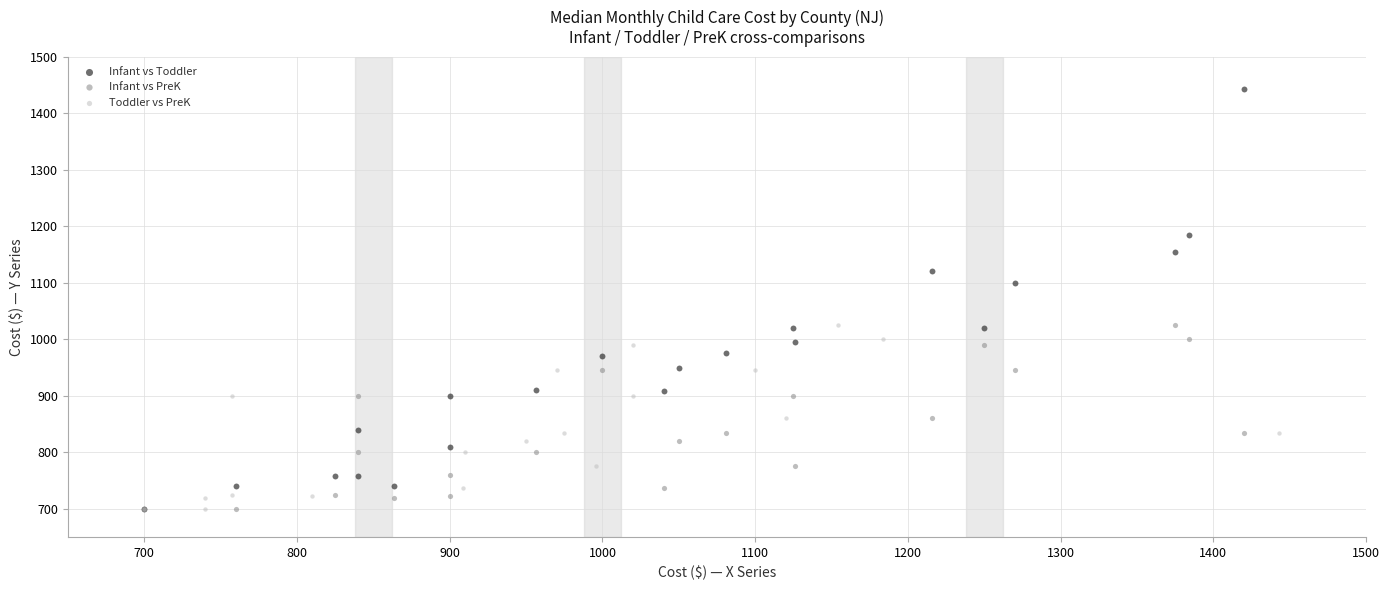

Which series has the largest Y range (max minus min)?

Infant vs Toddler